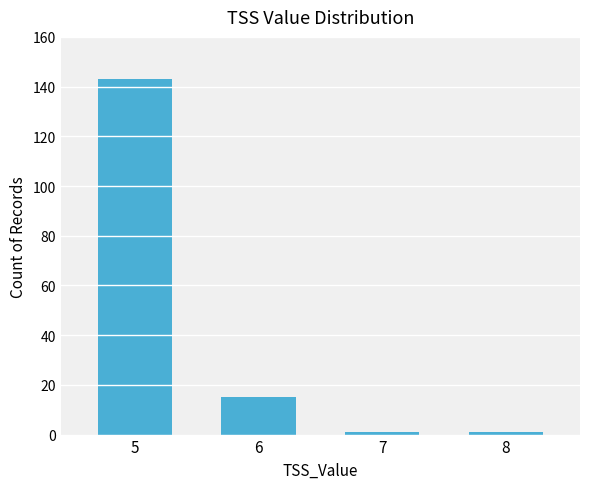

What is the ratio of the value at 7 to the value at 8?

1.0